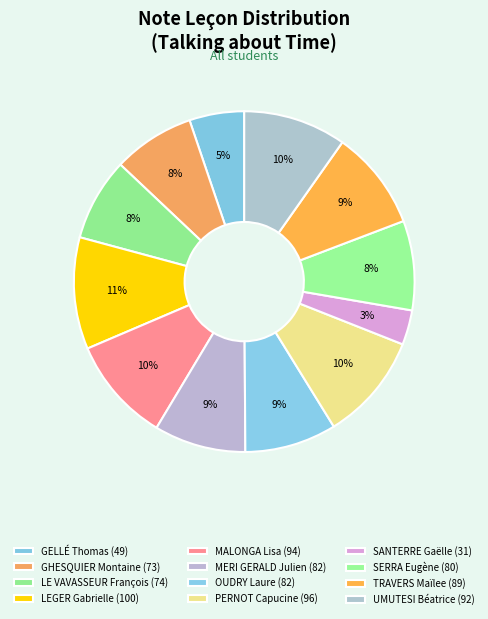

True or false: OUDRY Laure accounts for 9% of the total.

True